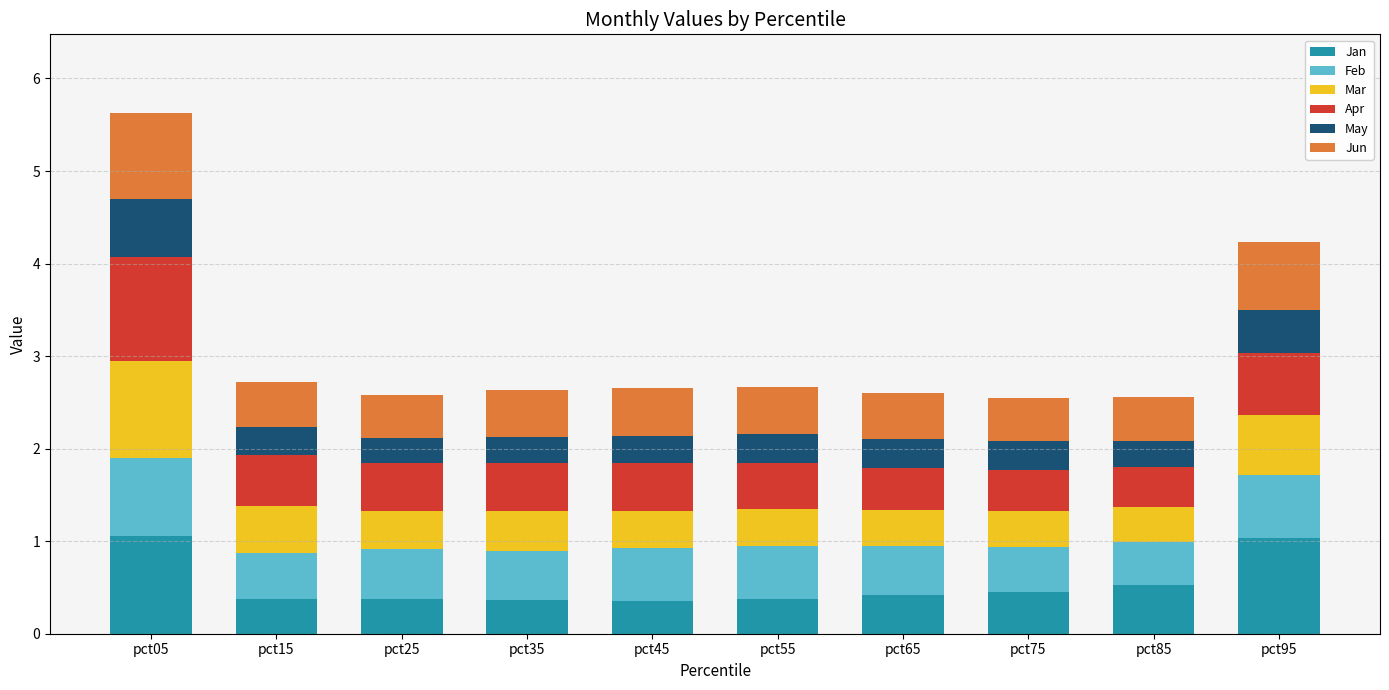

What is the total value across all series at pct65?

2.6